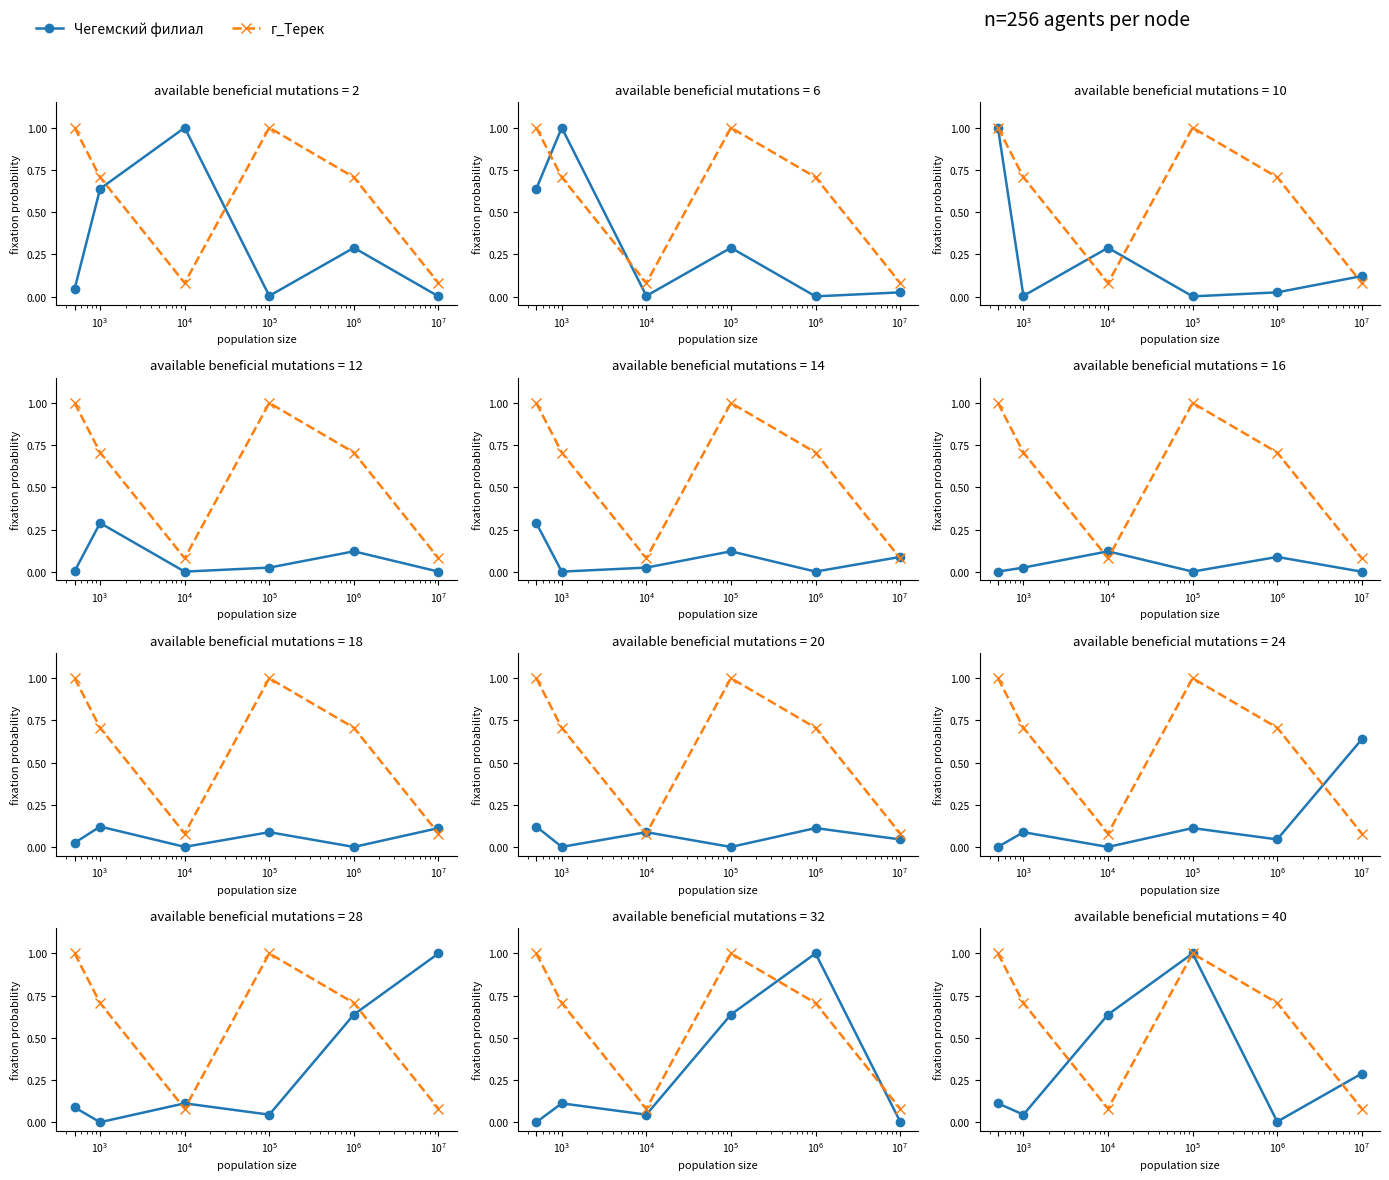

In г_Терек, how many points are lower than both neighbors (excluding endpoints)?

1